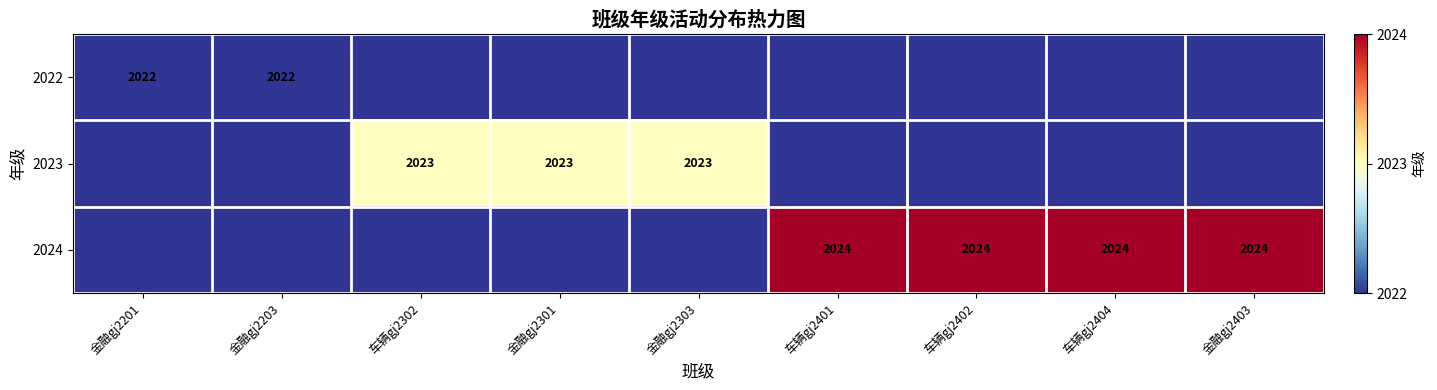

What is the spread (max minus min) of values at 金融gj2203?

1011.0